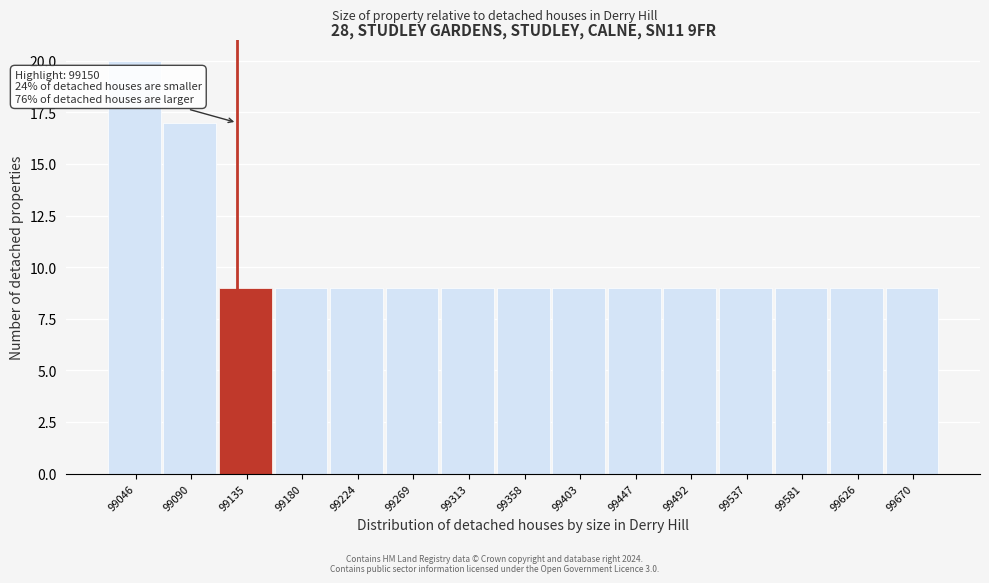

Reading left to right, extract all data points from this chart.

99046=20	99090=17	99135=9	99180=9	99224=9	99269=9	99313=9	99358=9	99403=9	99447=9	99492=9	99537=9	99581=9	99626=9	99670=9